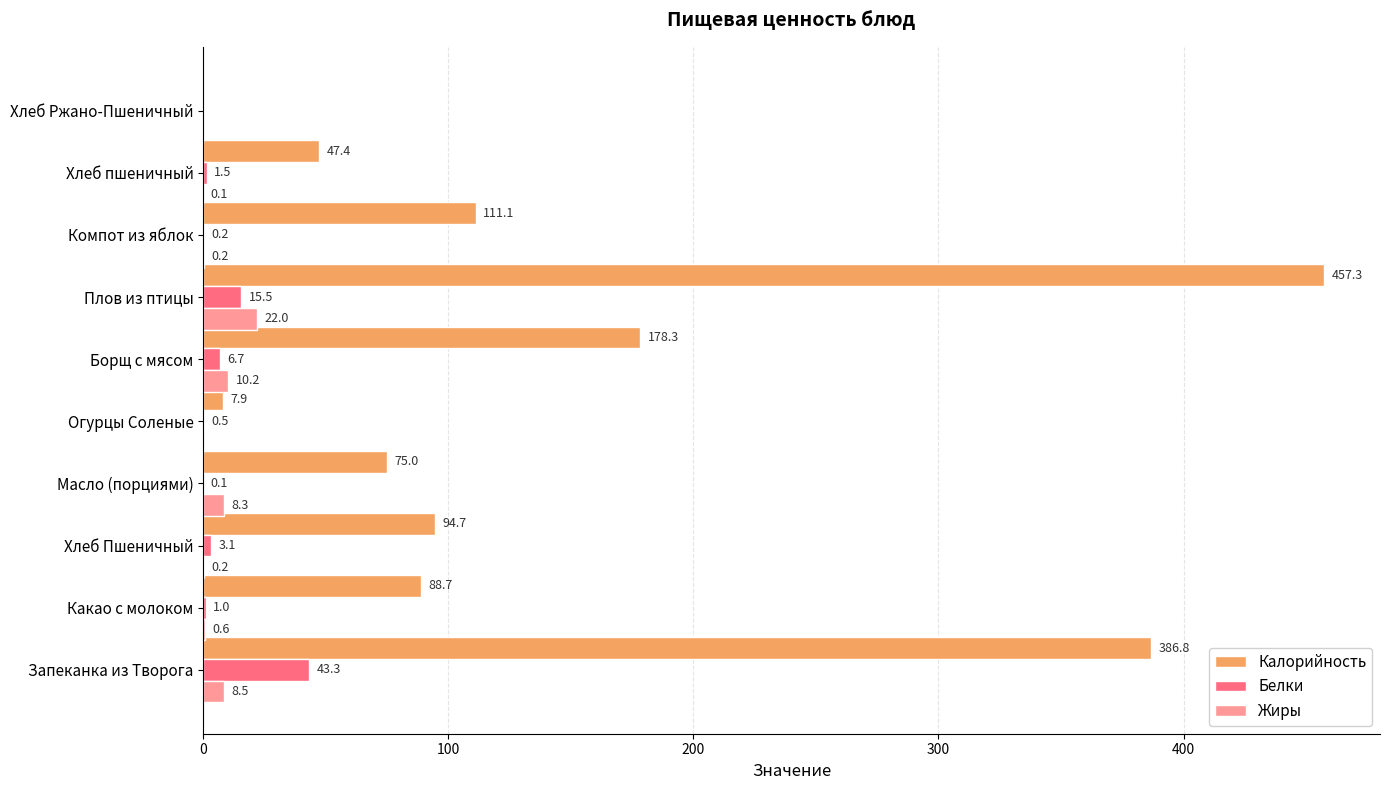

True or false: Калорийность has a value of 518.1 at Запеканка из Творога.

False